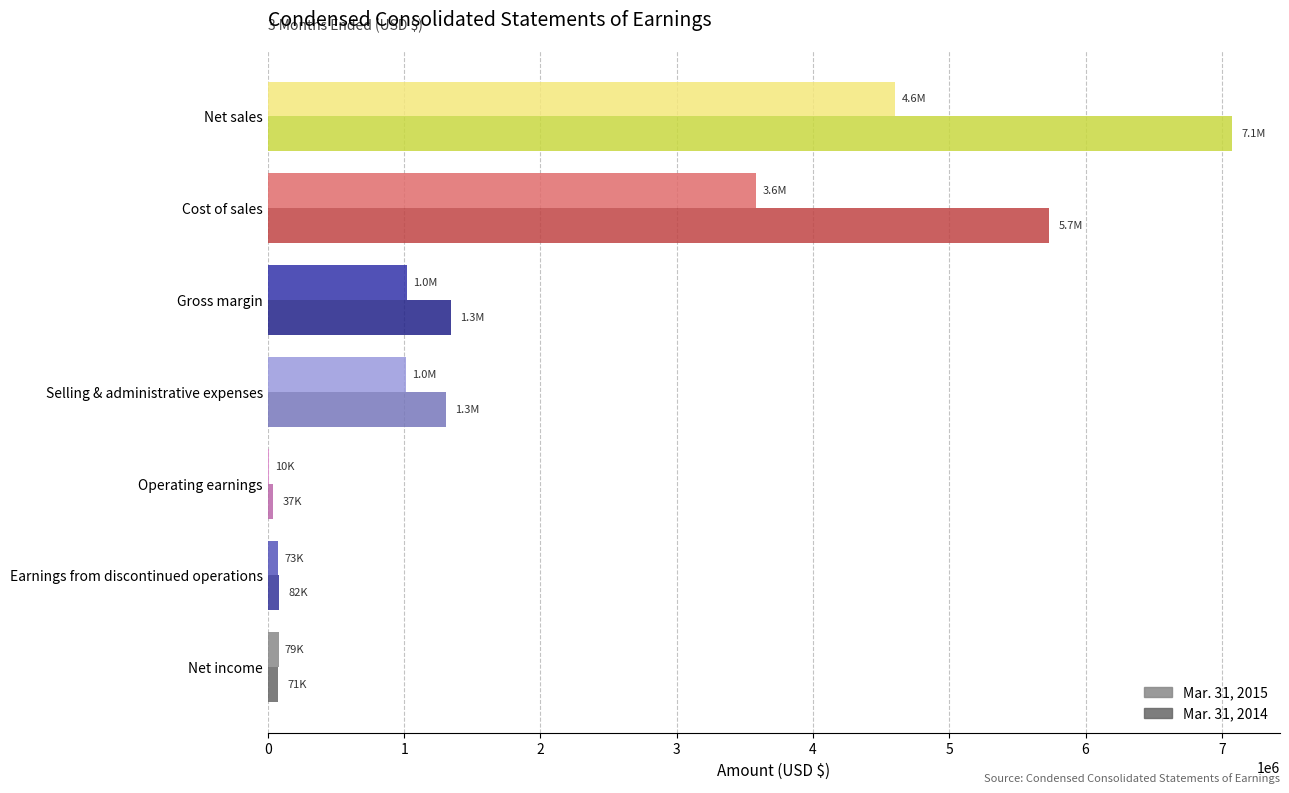

Is the value of Mar. 31, 2014 at Cost of sales greater than the value of Mar. 31, 2015 at Cost of sales?

Yes